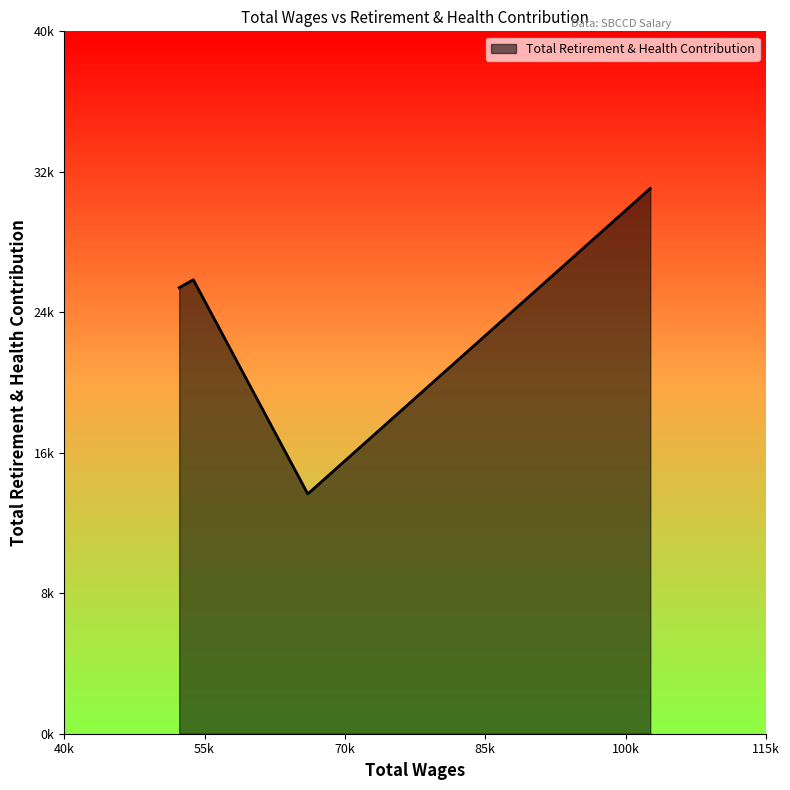

Is this an area chart (filled region under the line)?

Yes